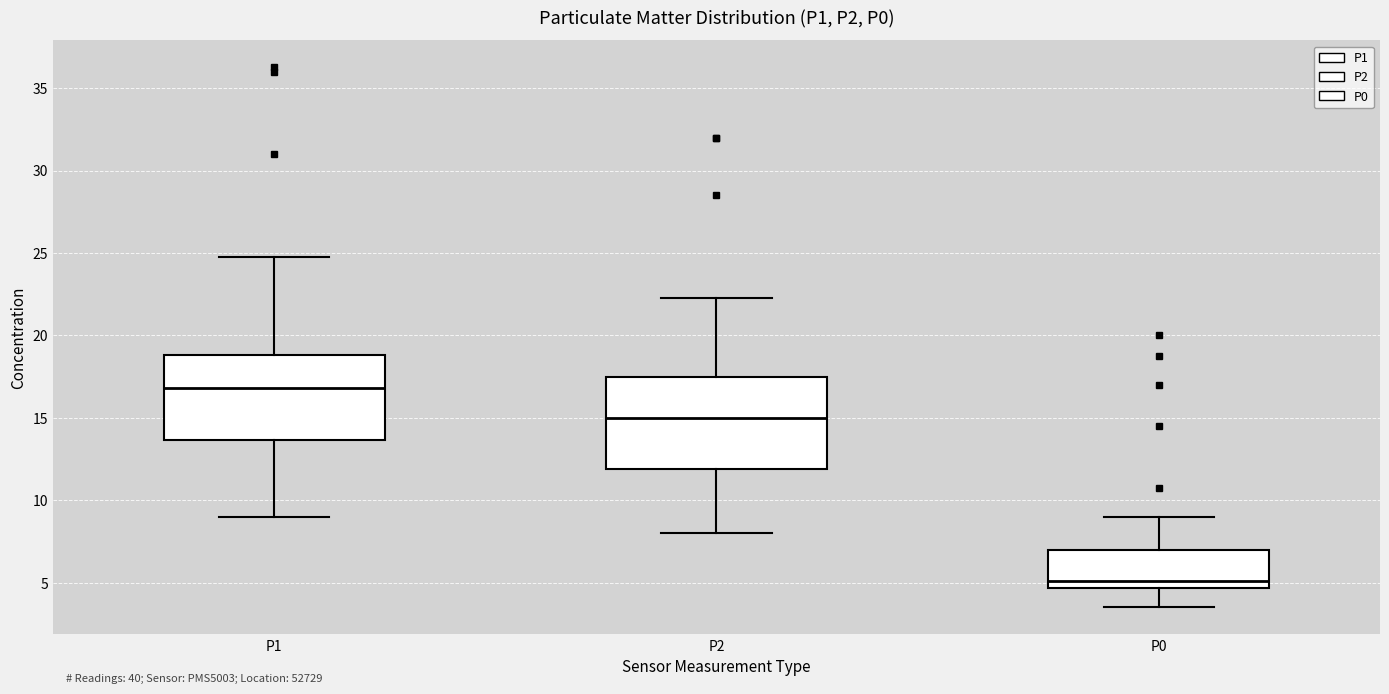

Where does the lower whisker of the box for P2 end on the y-axis? The values are not printed on the chart, so give them approximately, as read against the axis.

8.0